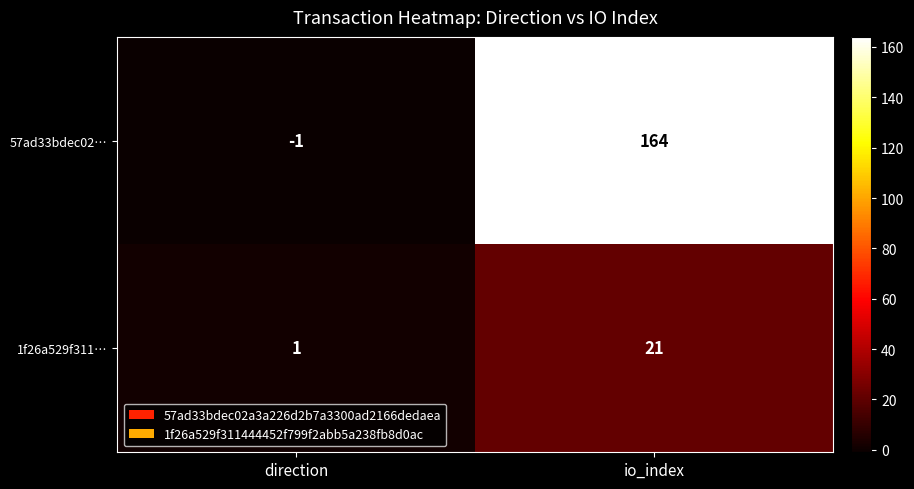

Rank the categories by 1f26a529f311… value from lowest to highest.

direction, io_index